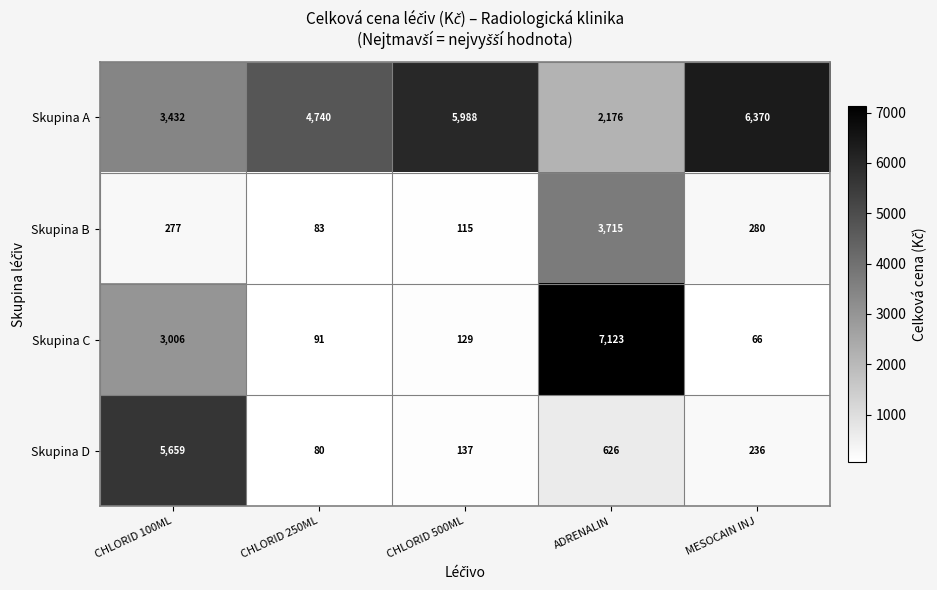

Reading right to left, what are all the values shown in this chart?

Skupina A: MESOCAIN INJ=6370	ADRENALIN=2176	CHLORID 500ML=5988	CHLORID 250ML=4740	CHLORID 100ML=3432
Skupina B: MESOCAIN INJ=280	ADRENALIN=3715	CHLORID 500ML=115	CHLORID 250ML=83	CHLORID 100ML=277
Skupina C: MESOCAIN INJ=66	ADRENALIN=7123	CHLORID 500ML=129	CHLORID 250ML=91	CHLORID 100ML=3006
Skupina D: MESOCAIN INJ=236	ADRENALIN=626	CHLORID 500ML=137	CHLORID 250ML=80	CHLORID 100ML=5659